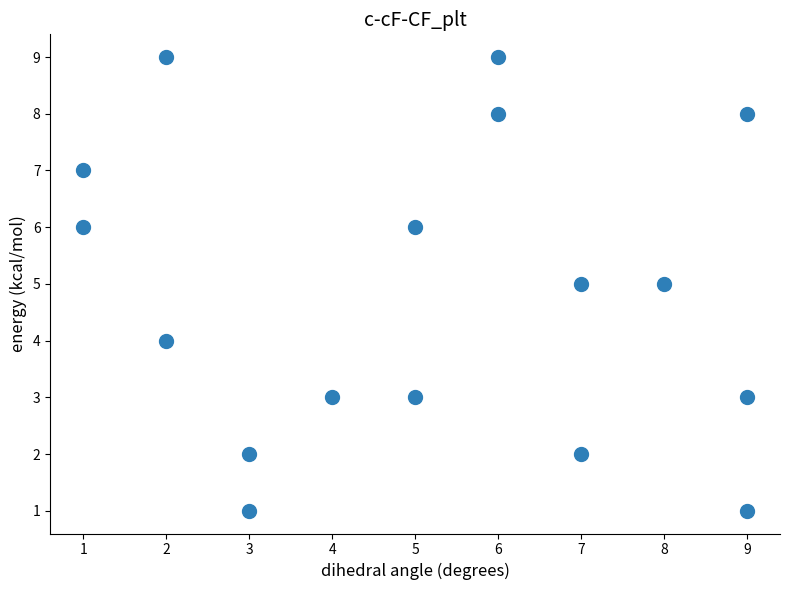

What is the range of Y values (max minus min)?

8